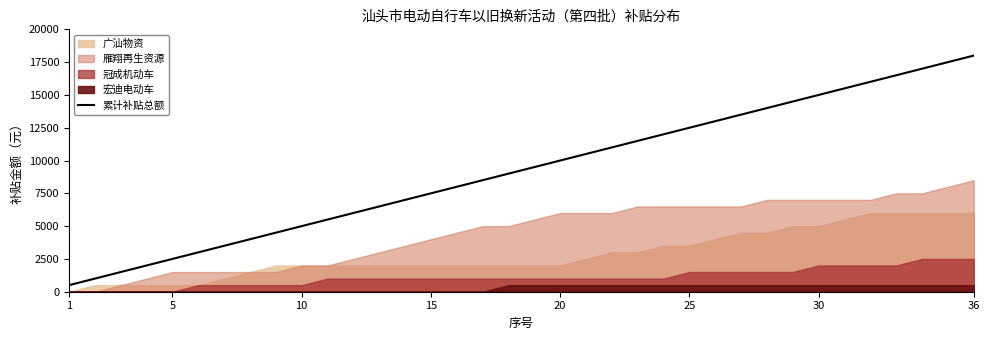

What is the value of the 23rd point from the left?

11500